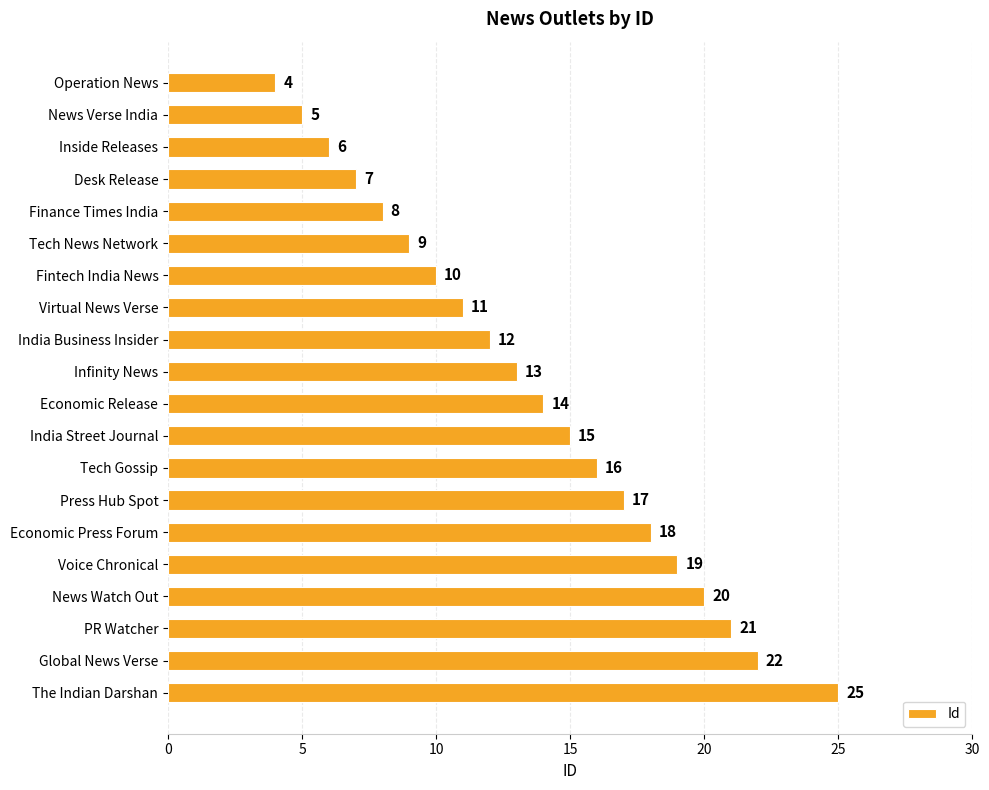

Reading top to bottom, extract all data points from this chart.

4	5	6	7	8	9	10	11	12	13	14	15	16	17	18	19	20	21	22	25